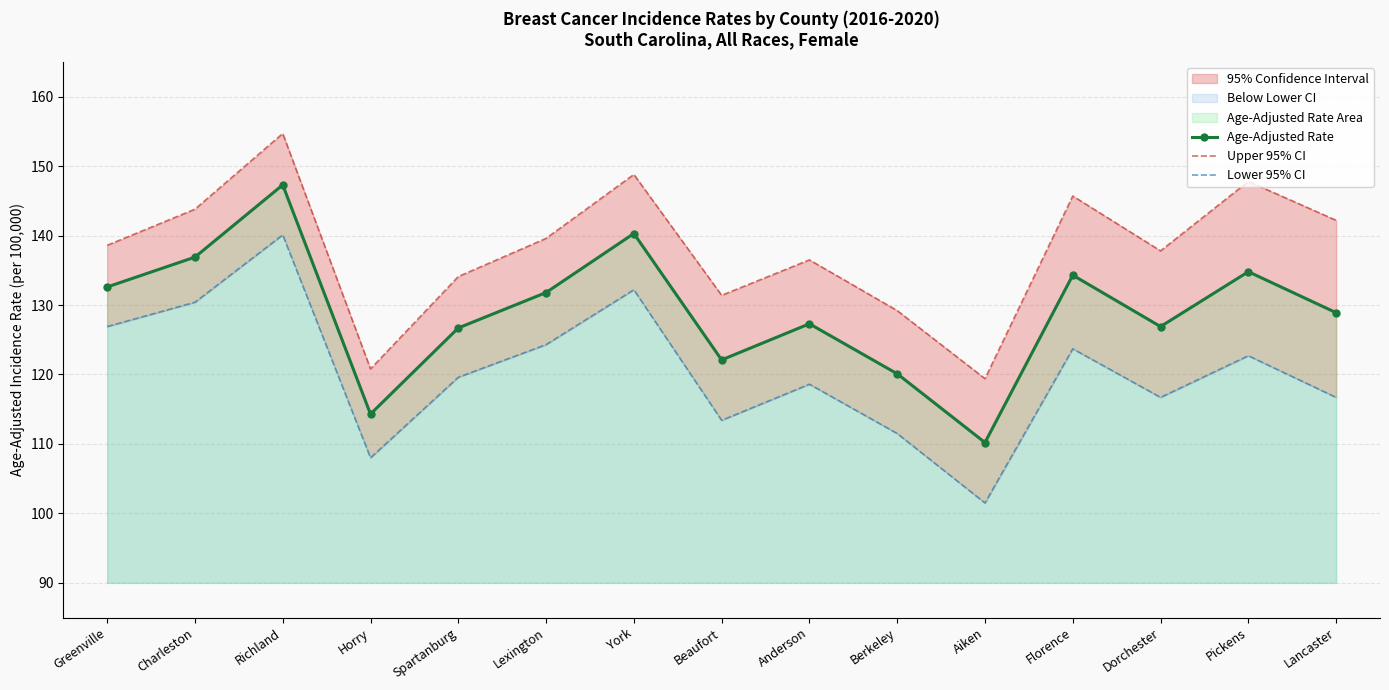

What is the label of the 3rd point from the right?

Dorchester